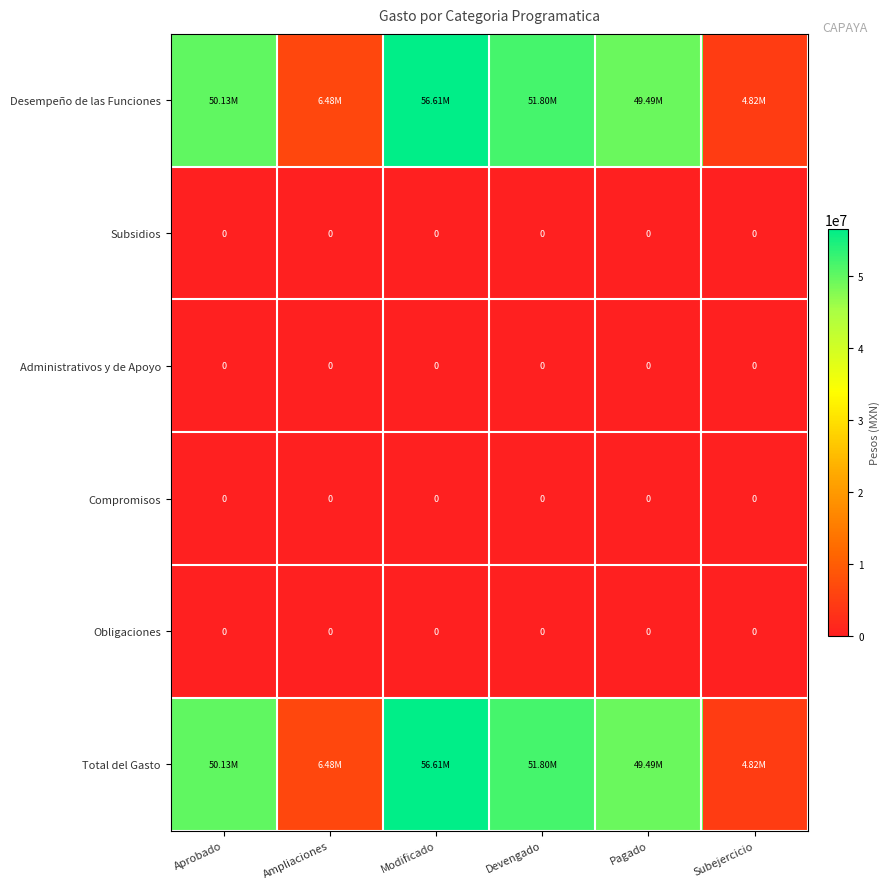

What is the difference between the second highest and minimum values in the Desempeño de las Funciones series?

46982032.3